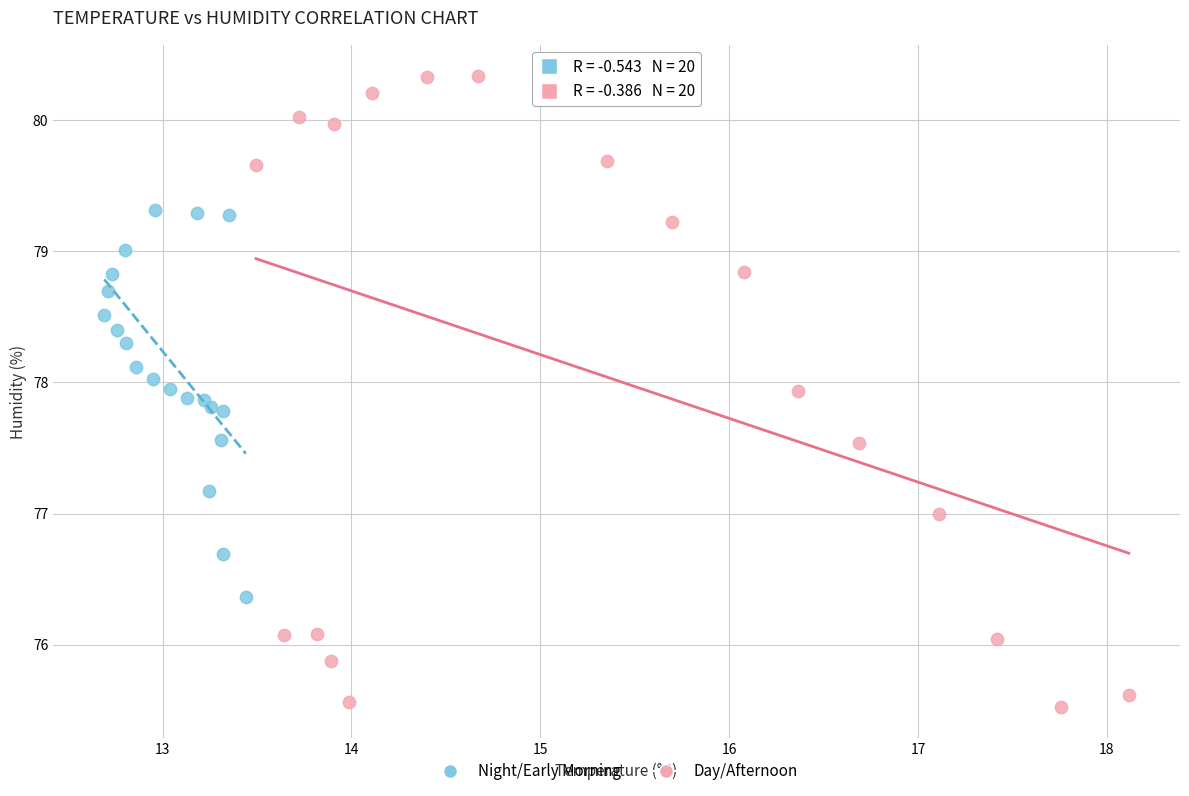

Which series reaches the maximum Y coordinate?

Day/Afternoon